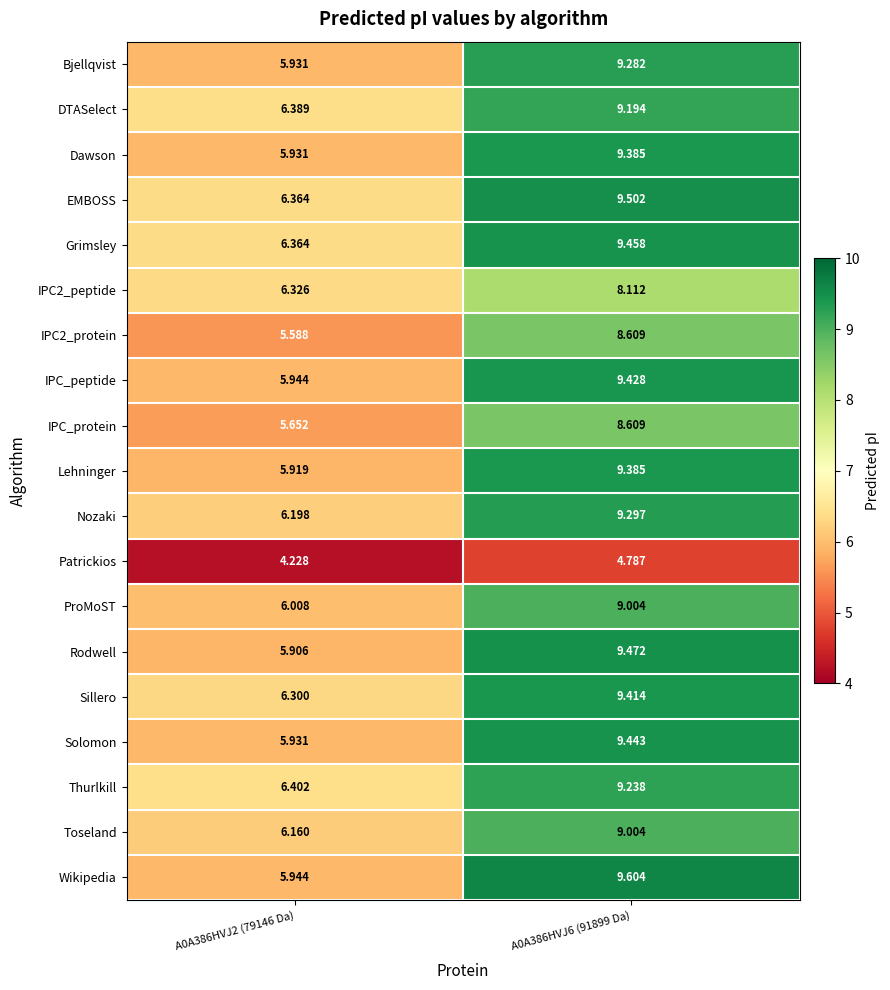

How many categories are shown in the chart?

2